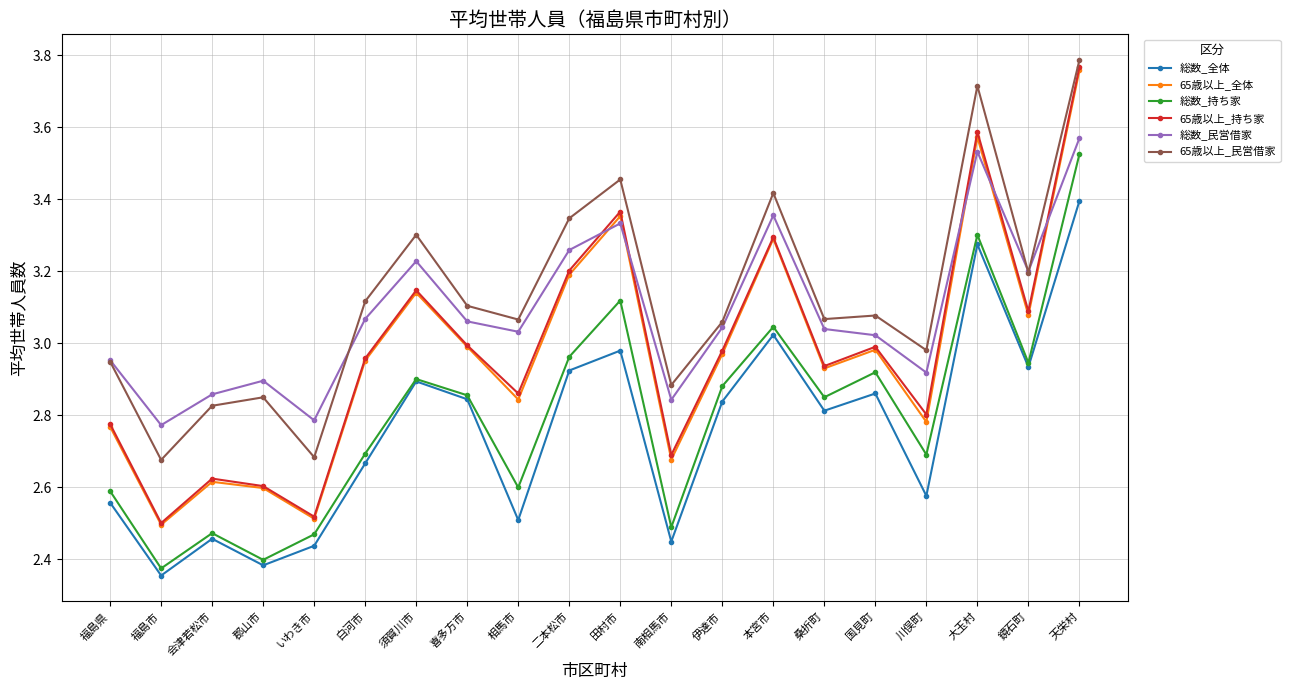

True or false: 65歳以上_全体 and 総数_全体 intersect in this chart.

False